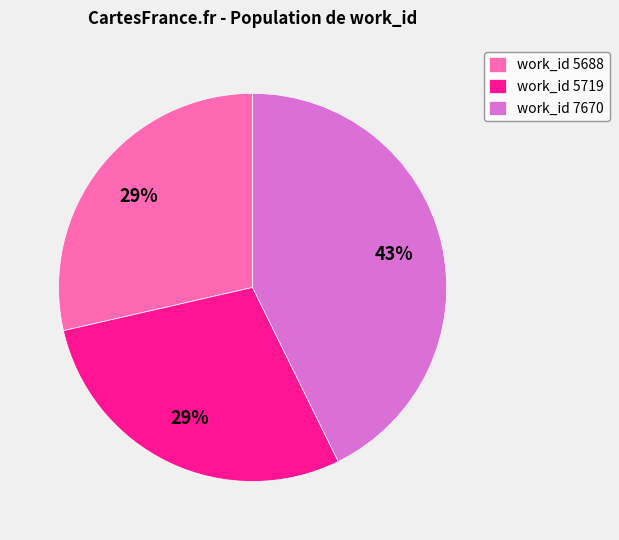

Combined, do work_id 7670 and work_id 5688 account for over 50%?

Yes